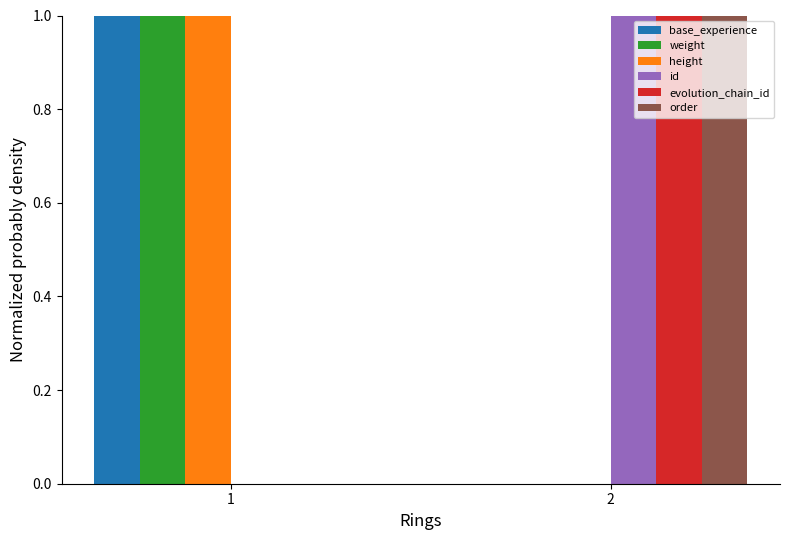

Is it true that base_experience equals 2 at 1?

False